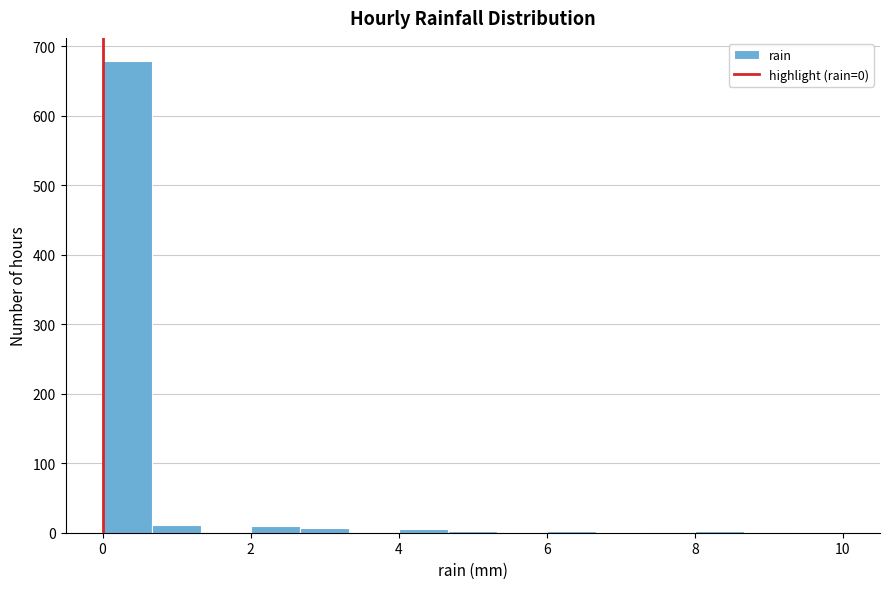

Around what value on the x-axis is the tallest bar? Give the approximate position of its centre, as read against the axis.

0.4